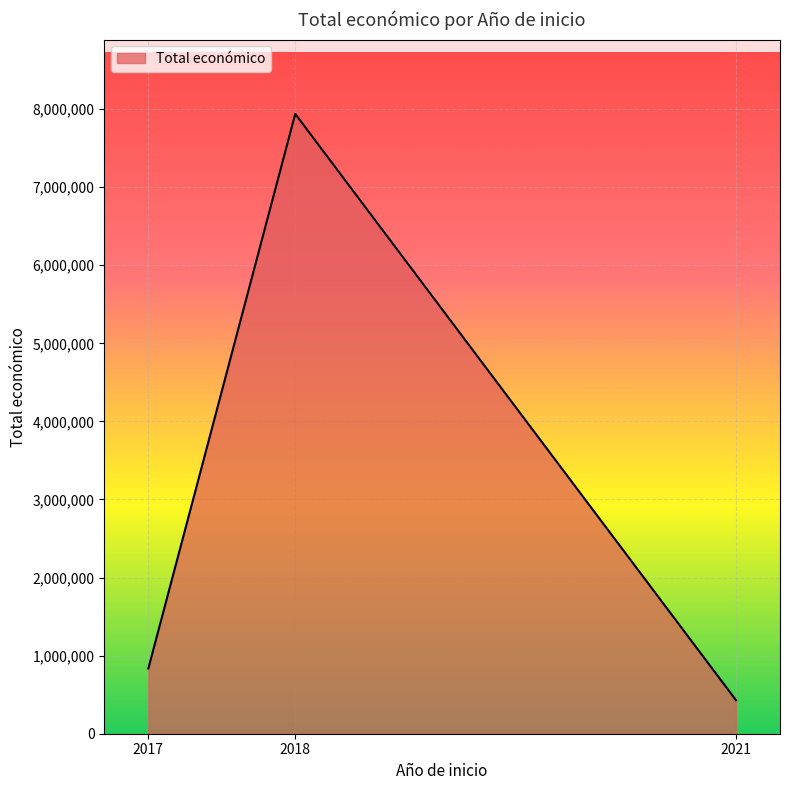

What is the difference between the maximum and second lowest values?

7102141